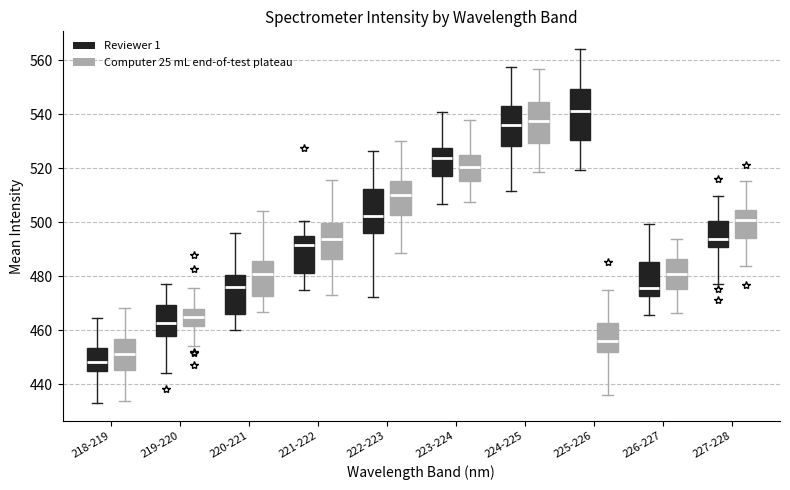

Which box has the lowest median line?

218-219 (Reviewer 1)